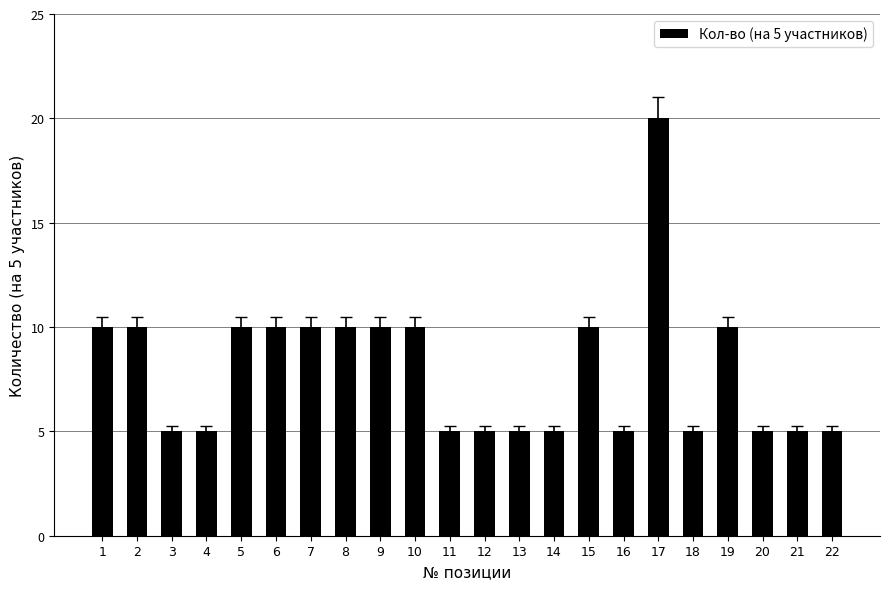

What is the value of the 2nd bar from the left?

10